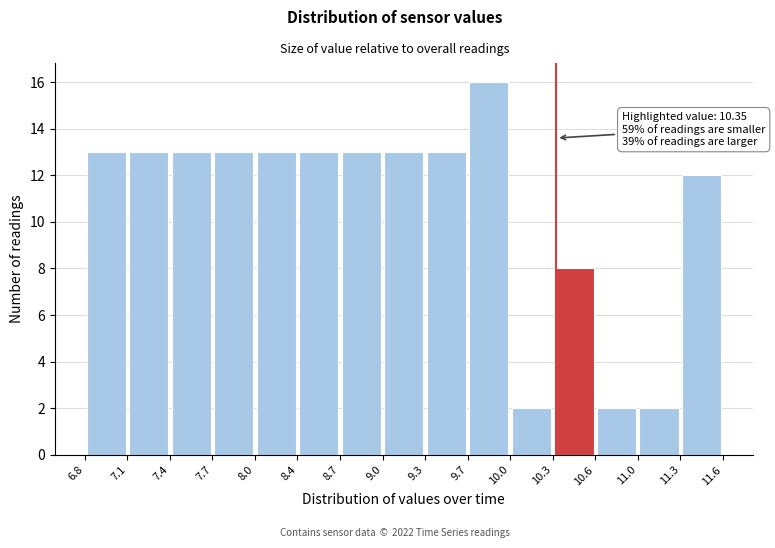

Over which range of the x-axis is the bar tallest?

9.7 to 10.0